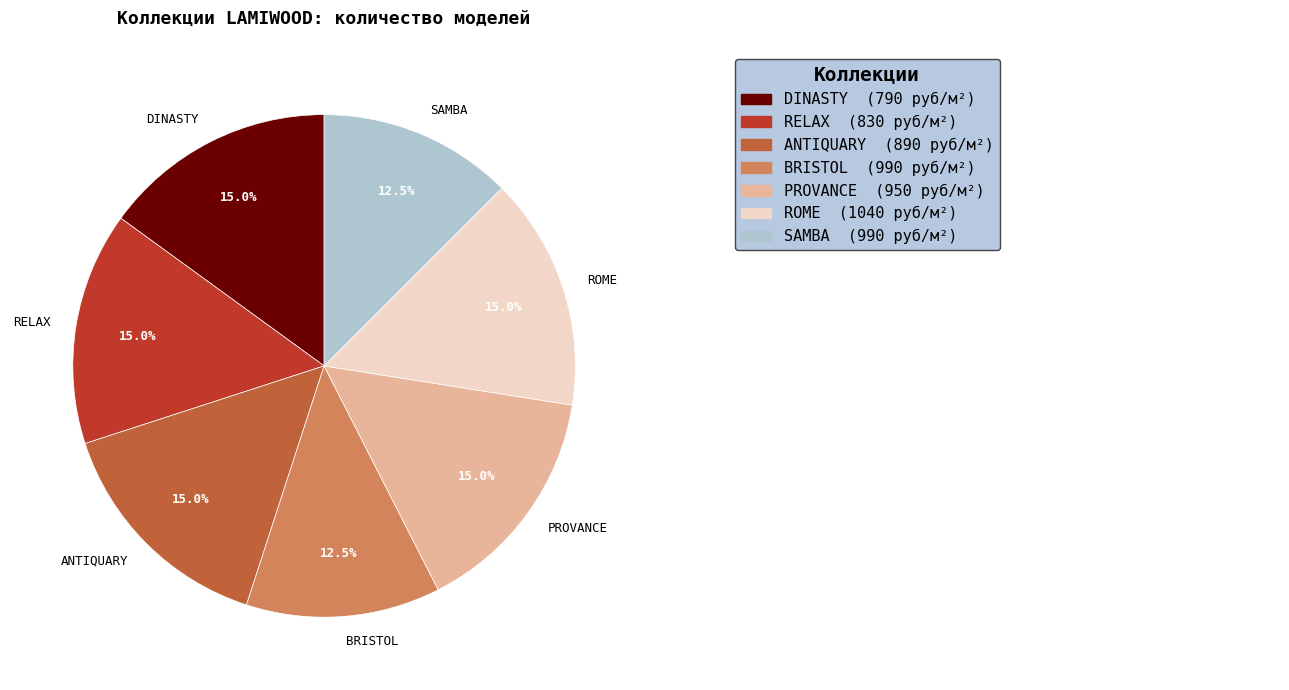

How much of the chart is everything except RELAX?

85.0%